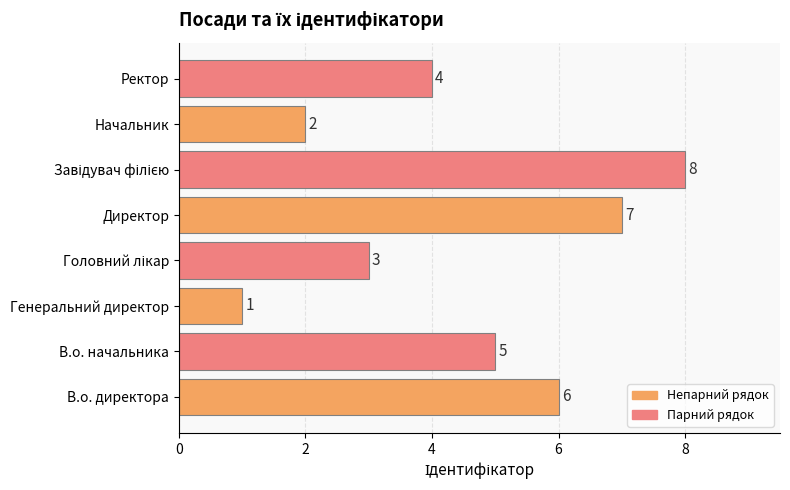

Which category has the lowest value across all series?

Генеральний директор